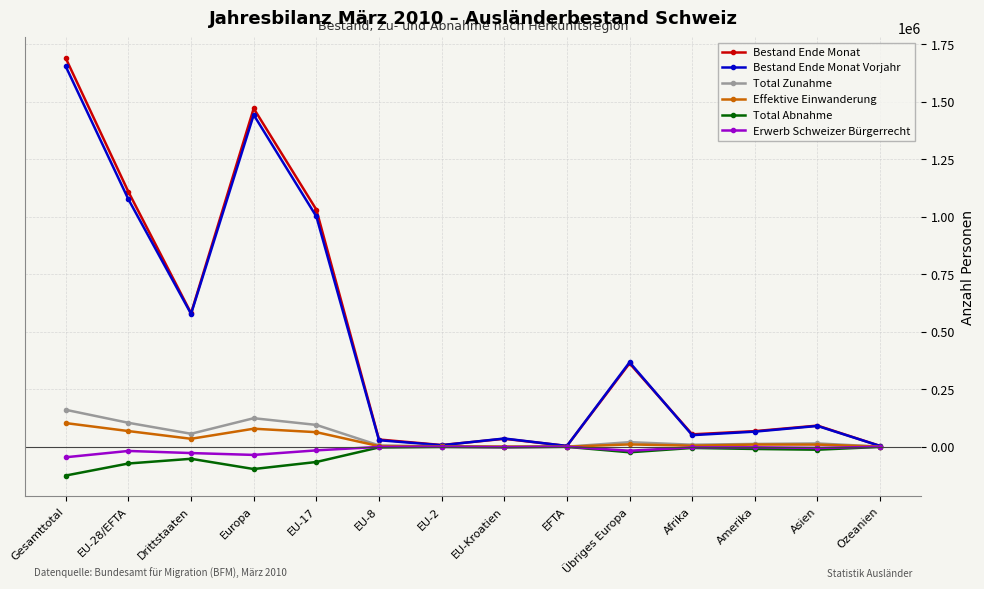

True or false: Bestand Ende Monat Vorjahr has a value of 1653032 at Gesamttotal.

True